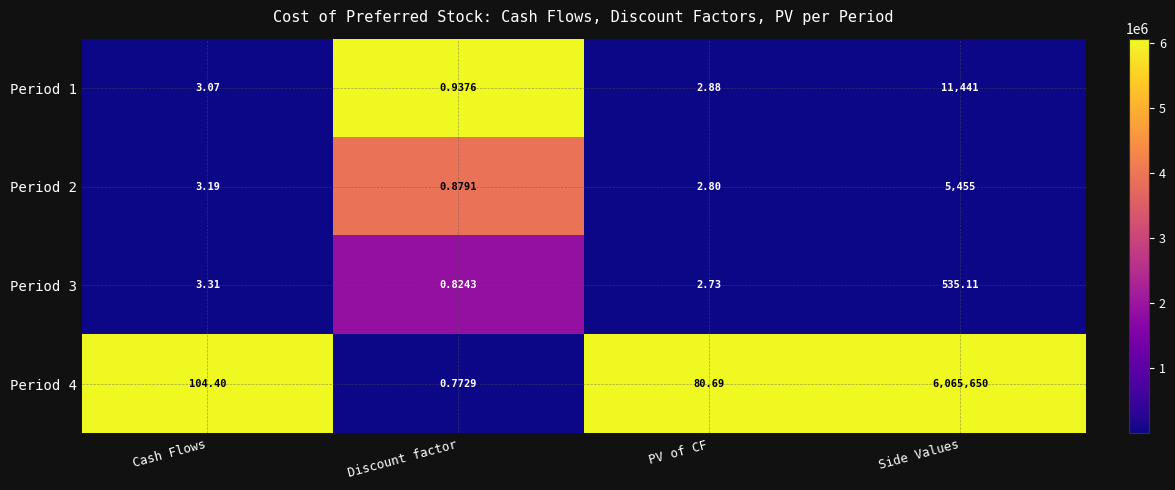

At which category is the sum across all series the highest?

Side Values